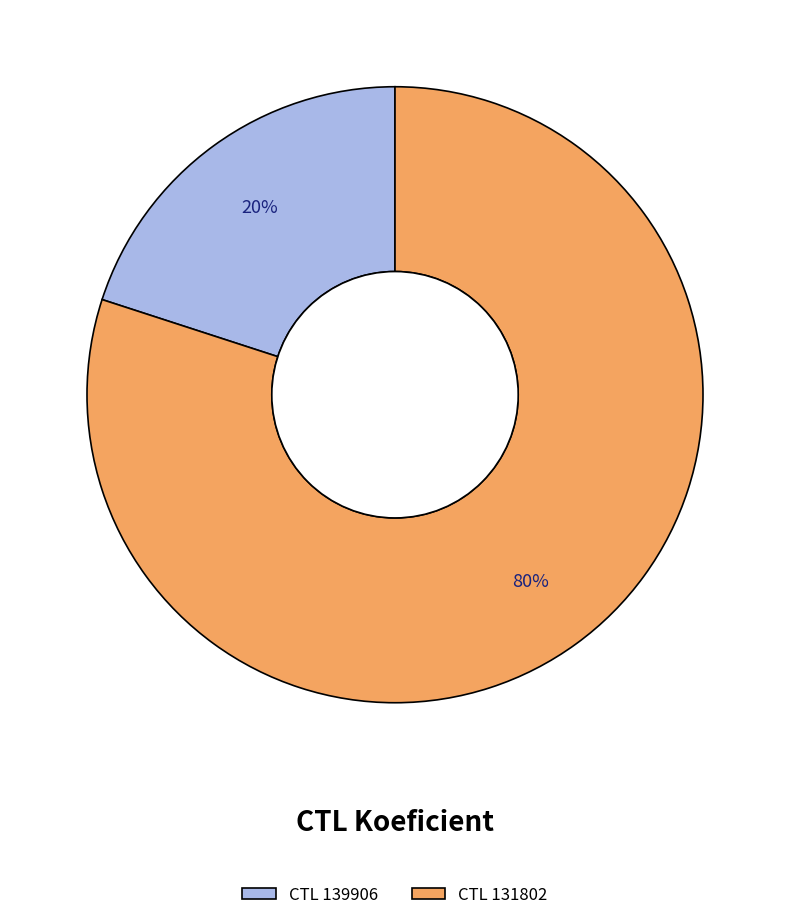

To the nearest percent, what portion does CTL 139906 represent?

20%